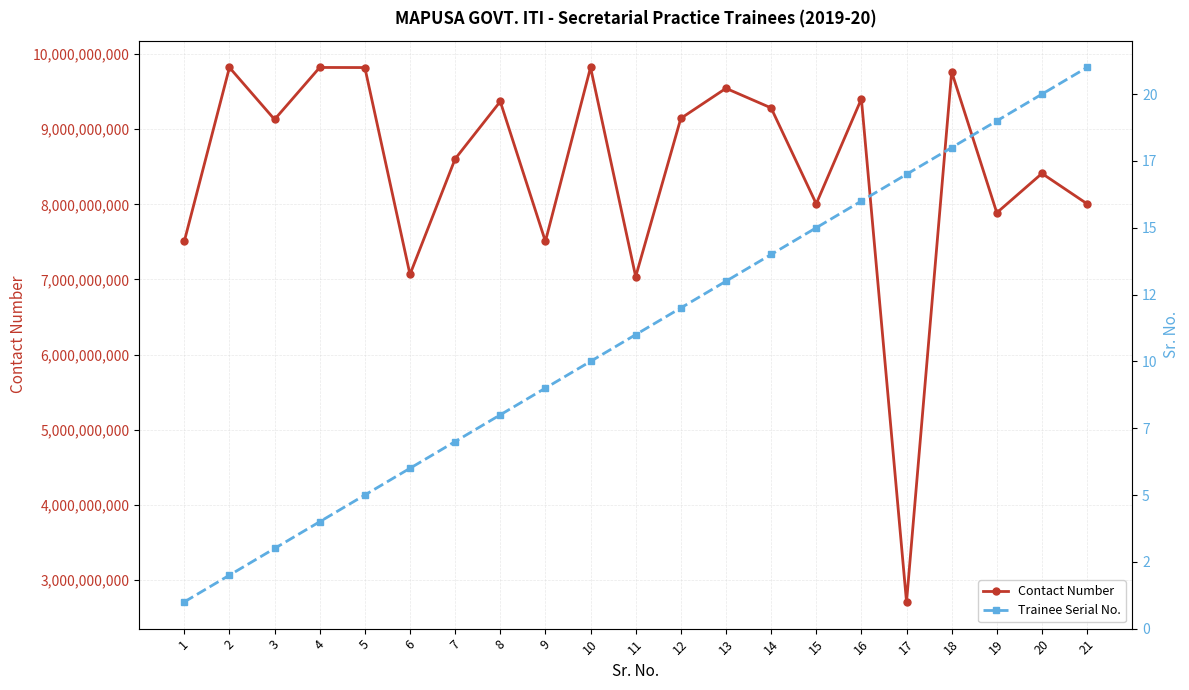

What is the minimum value for Contact Number?

2706198688